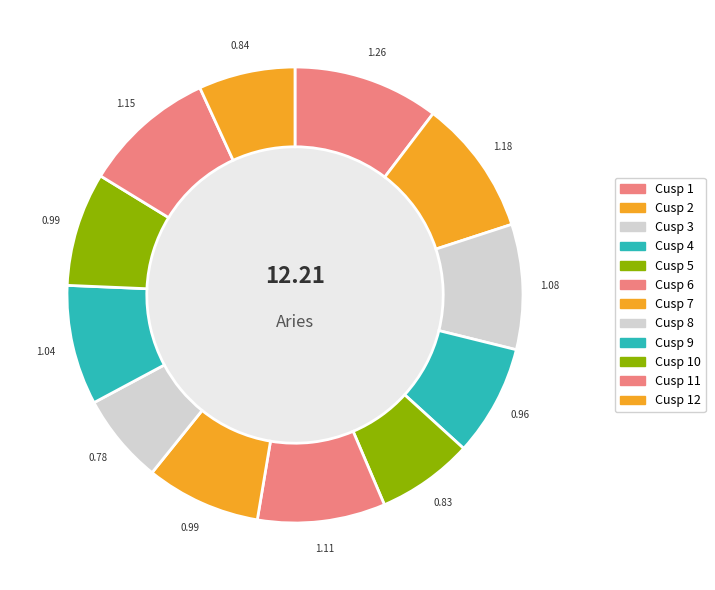

Between Cusp 7 and Cusp 1, which is larger?

Cusp 1